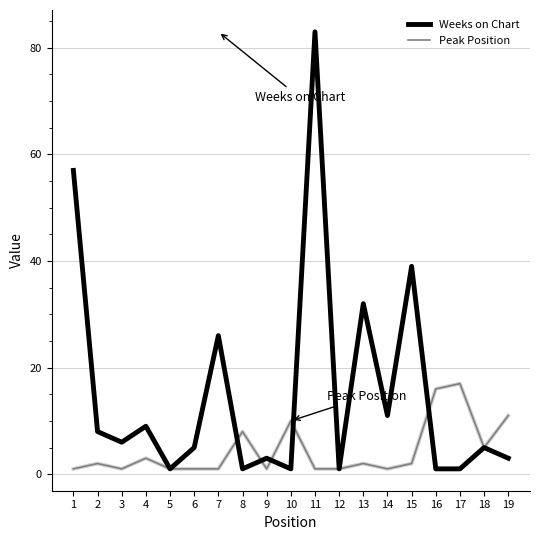

Is it true that Weeks on Chart equals 1 at 12?

True